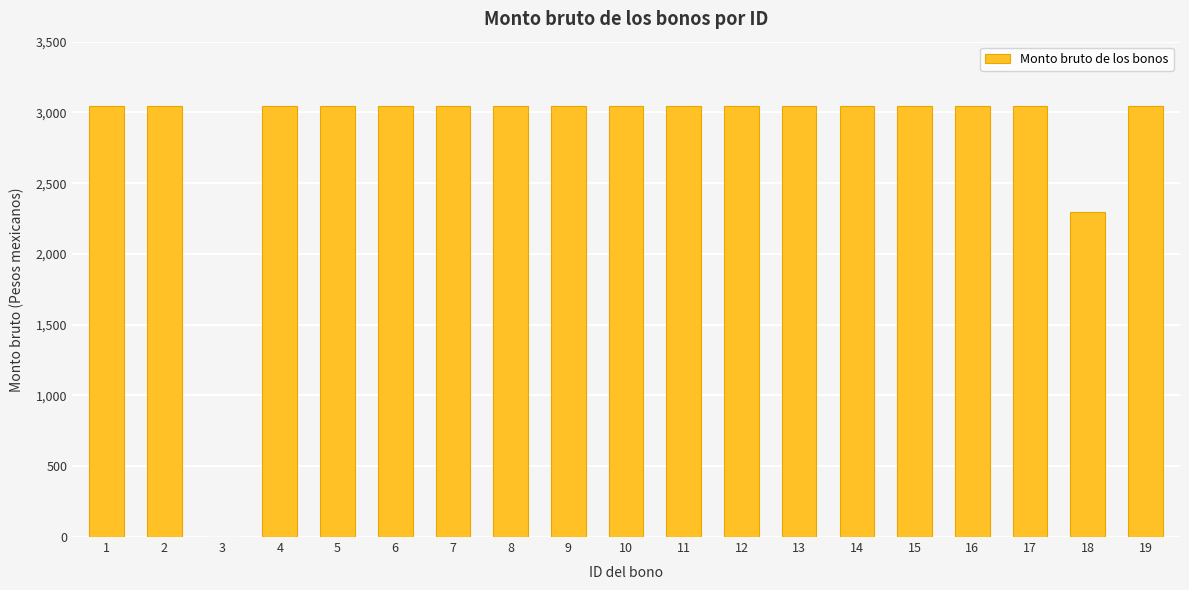

The chart shows a value of 3045.0 at 7. True or false?

True